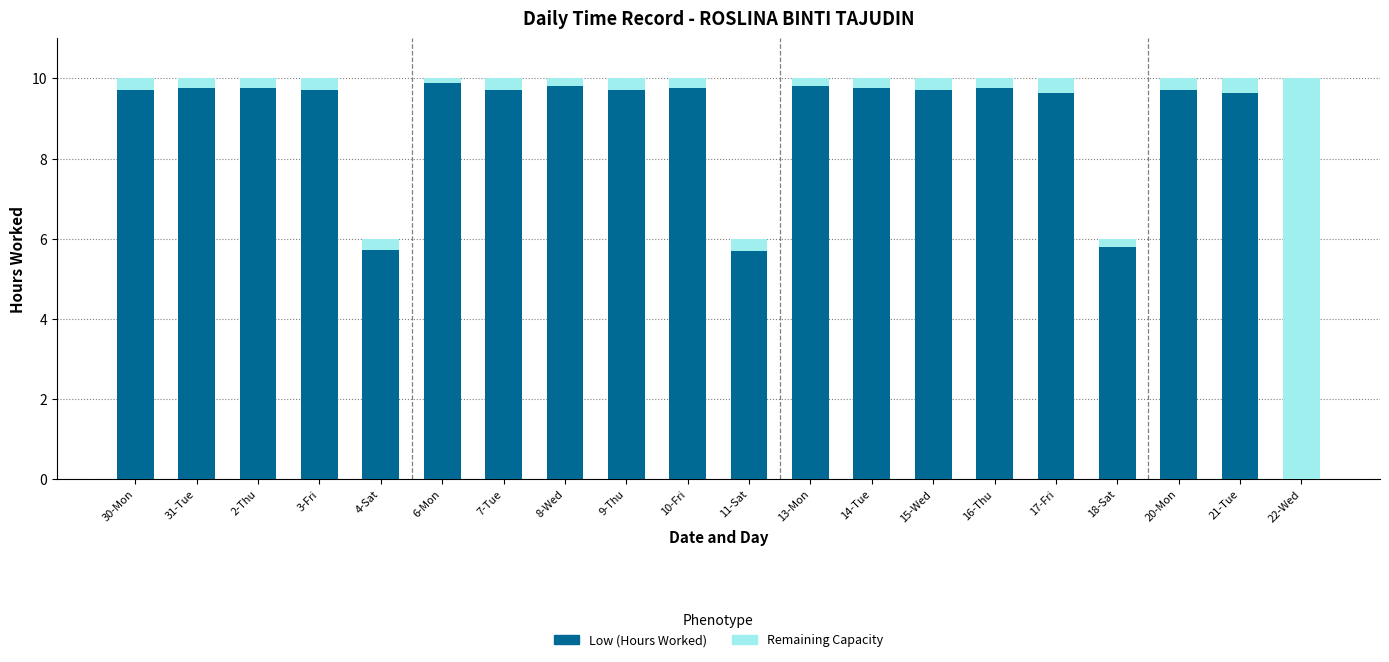

At which label does Low (Hours Worked) first exceed 9?

30-Mon